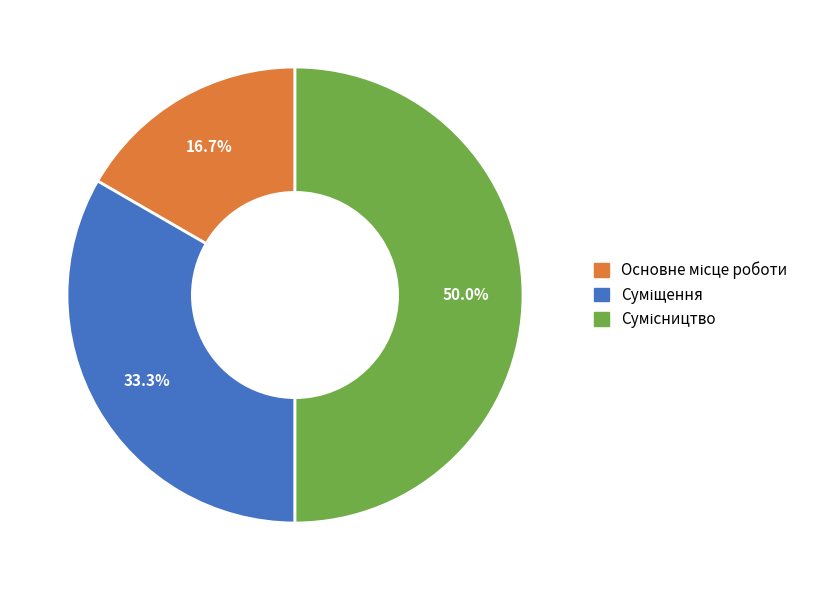

How many segments does this pie chart have?

3